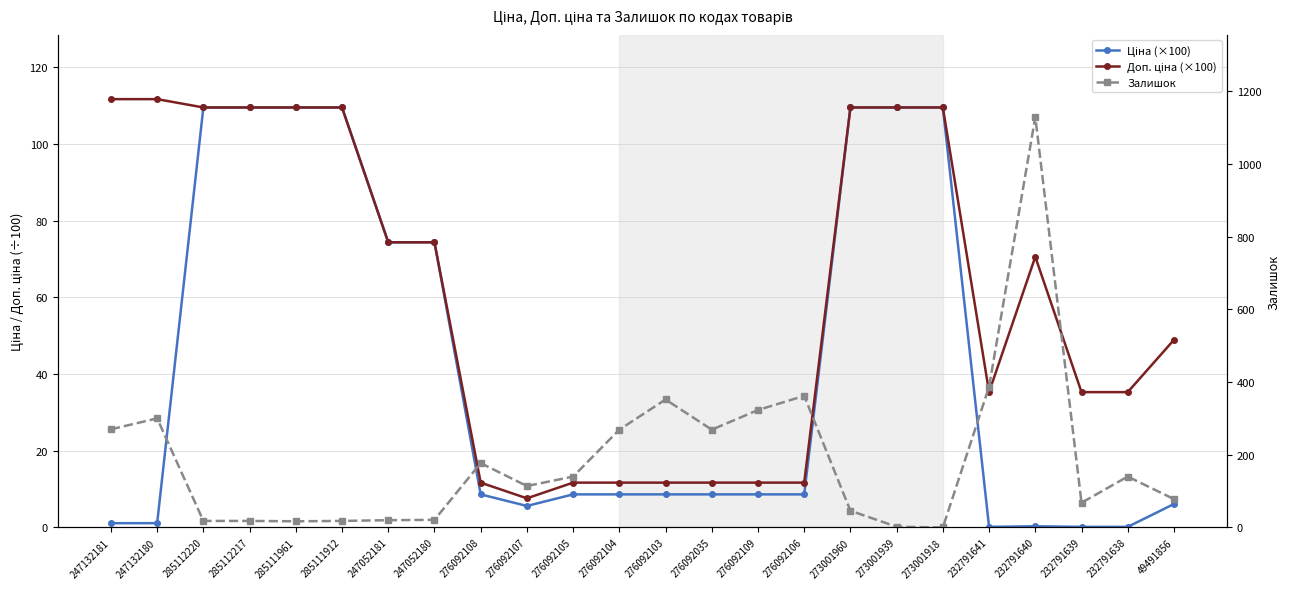

What is the highest value of the Доп. ціна (×100) series?

111.7